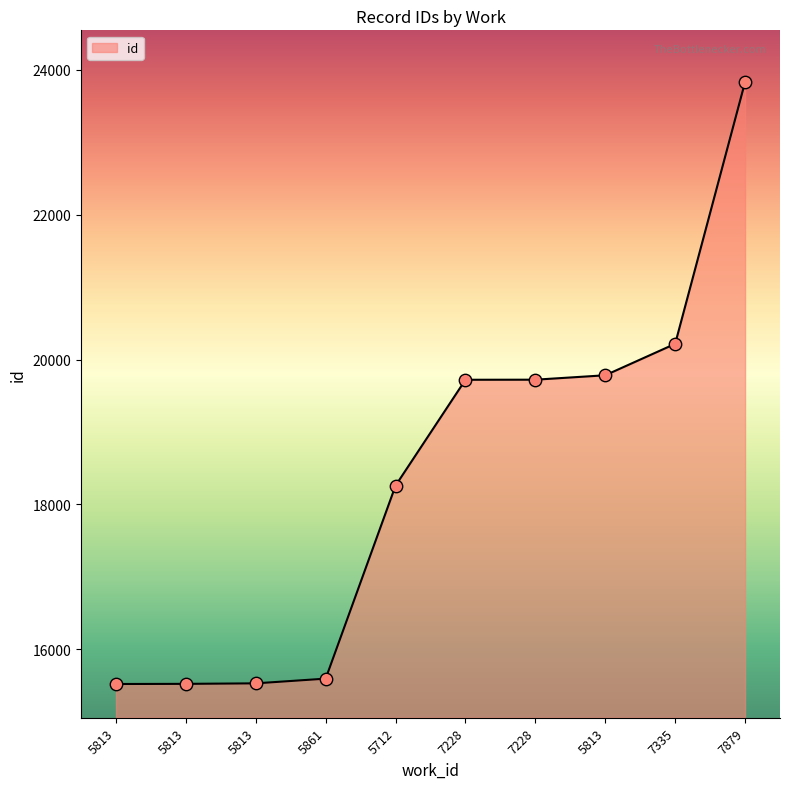

How many lines are shown in the chart?

1